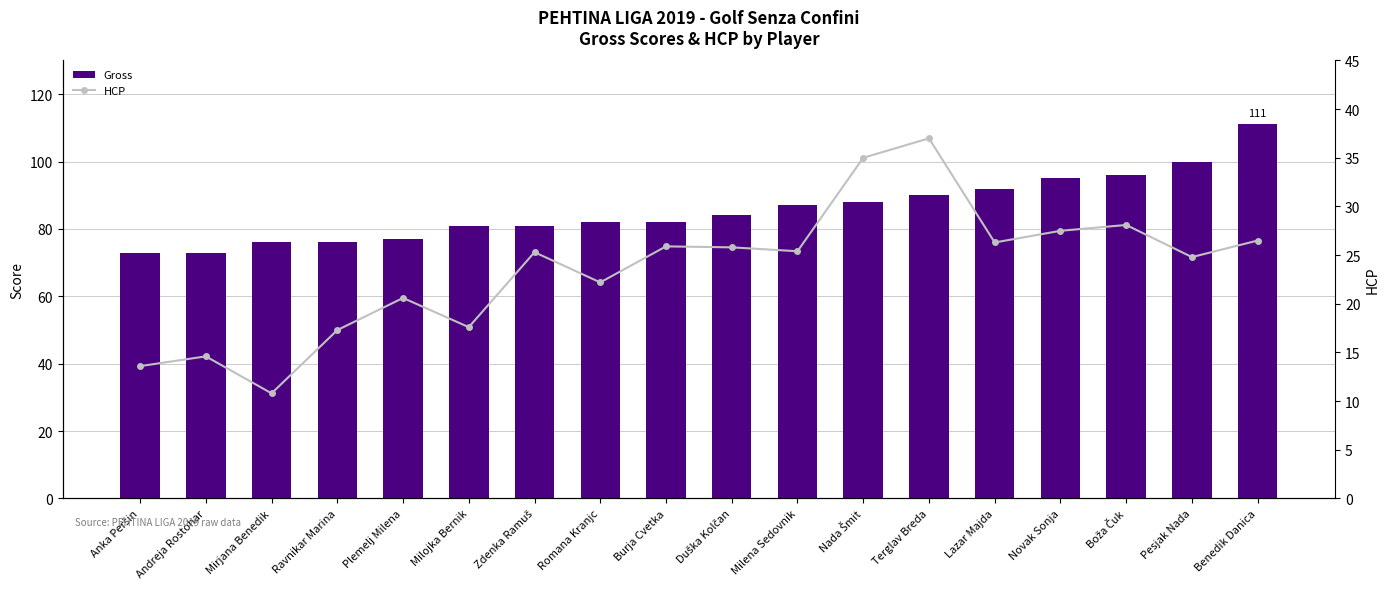

Where does the HCP series first go above 25?

Zdenka Ramuš